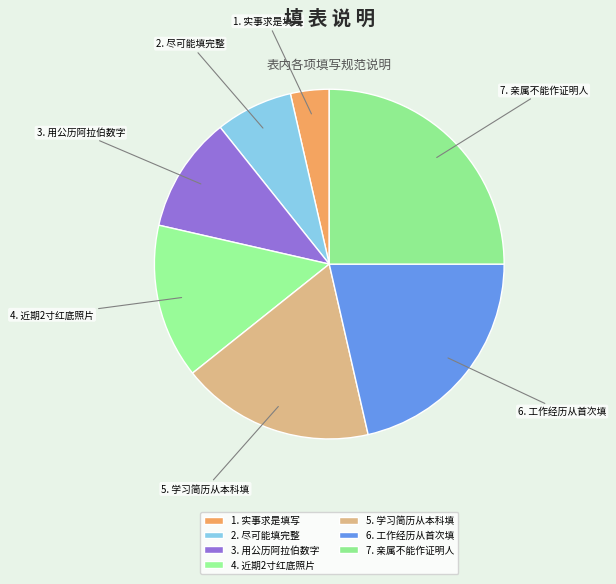

Does 2. 尽可能填完整 represent more than half of the total?

No